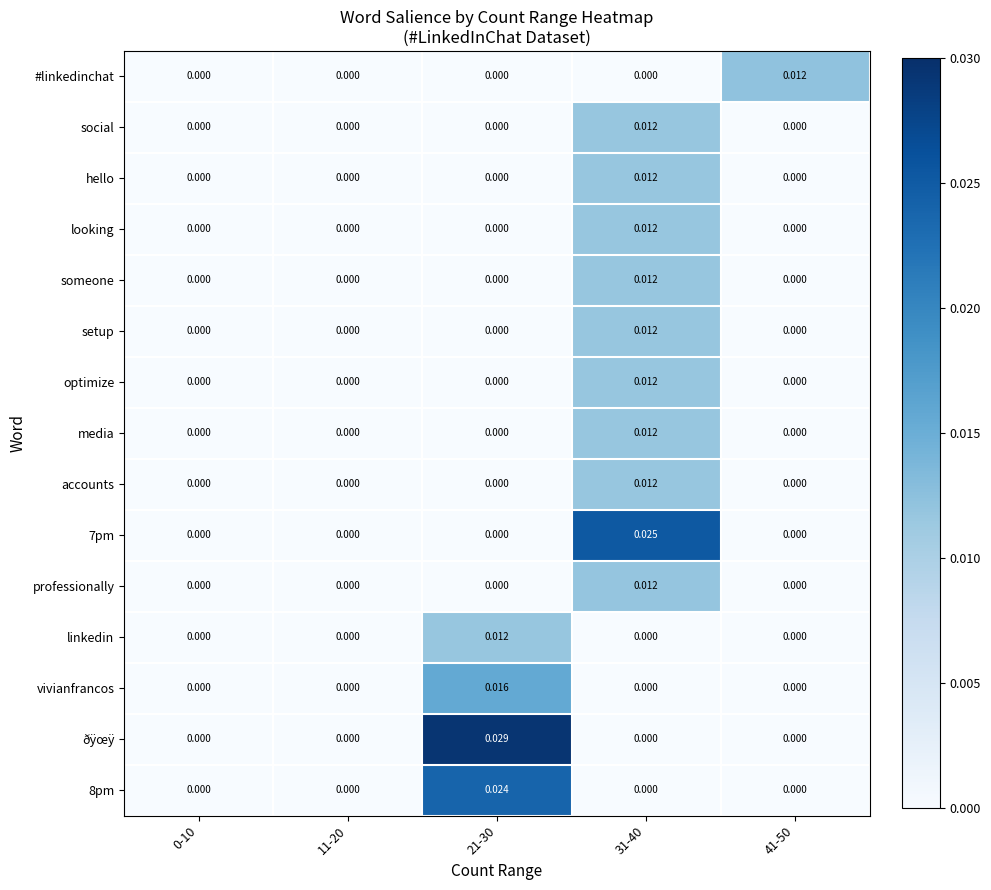

Which series has the widest spread of values?

ðÿœÿ